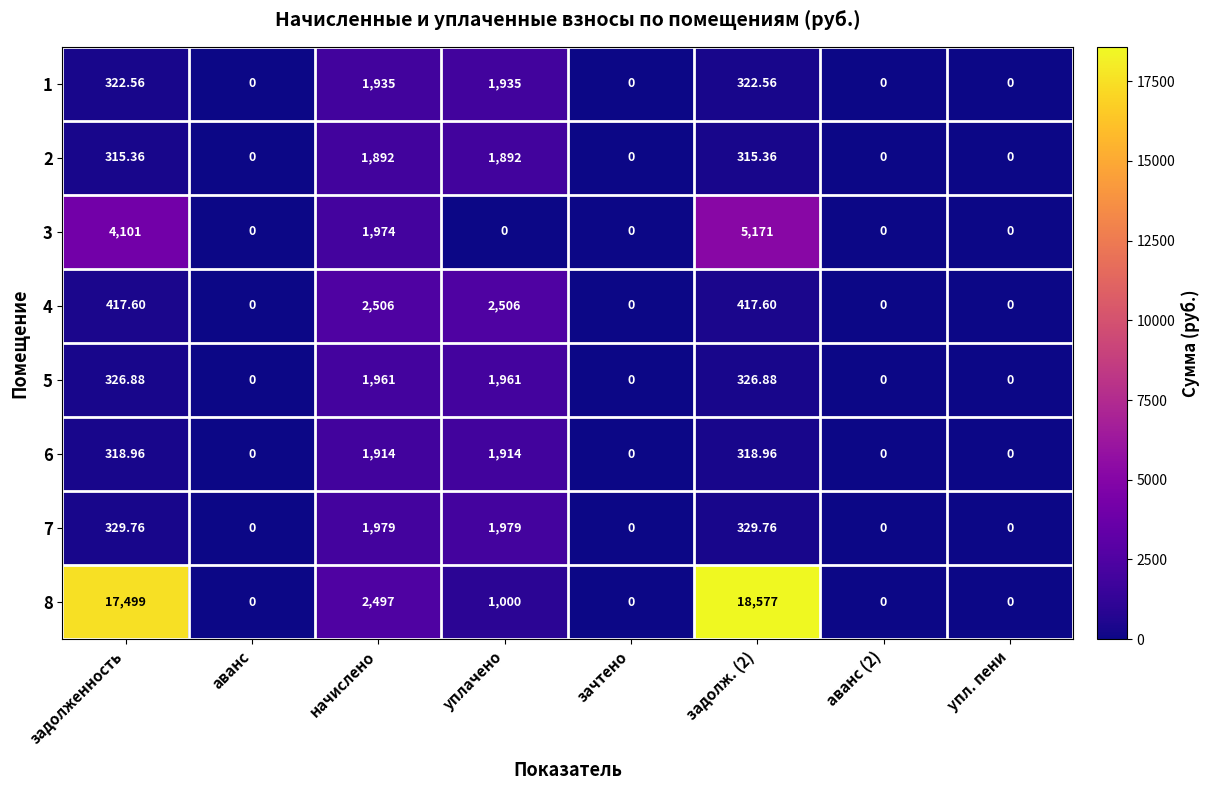

Rank the series by their maximum value, from lowest to highest.

2, 6, 1, 5, 7, 4, 3, 8